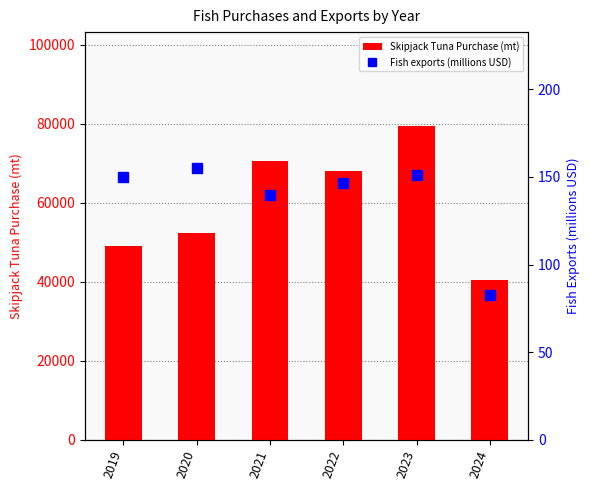

Does the chart contain stacked bars?

No